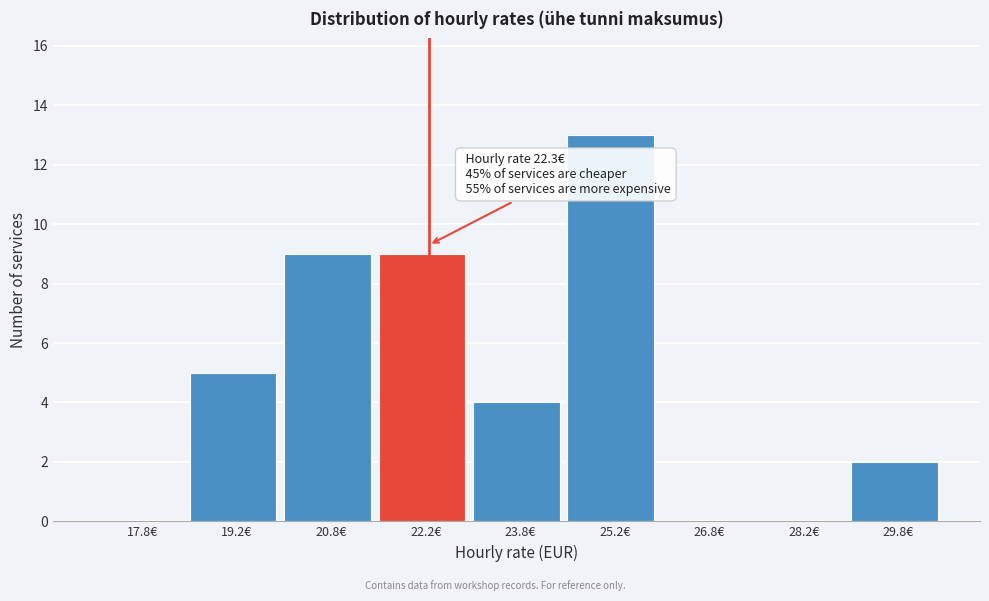

Which range on the x-axis has the tallest bar?

24.5 to 26.0